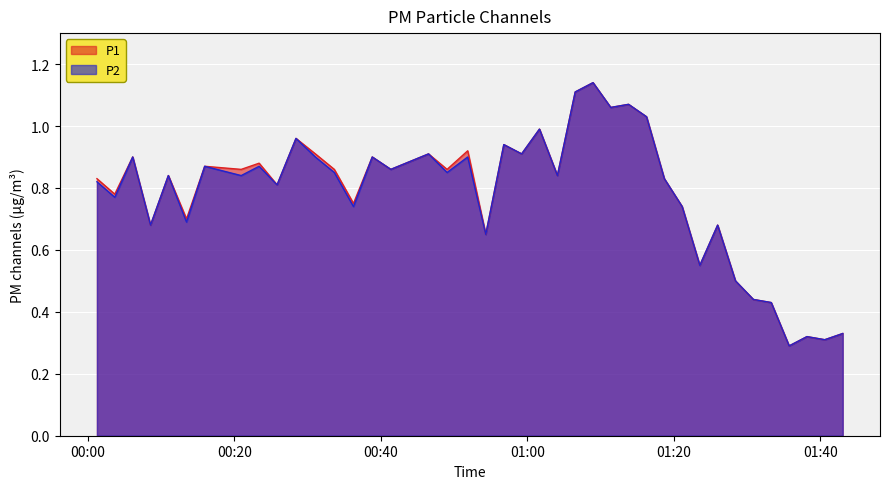

In P2, how many points are higher than both neighbors (excluding endpoints)?

14